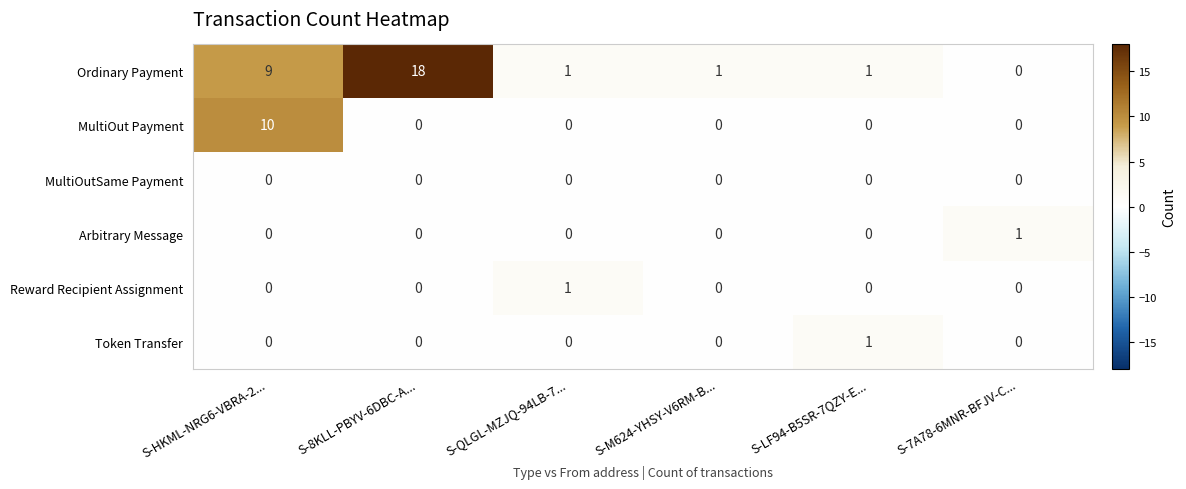

Which series has the largest total across all categories?

Ordinary Payment